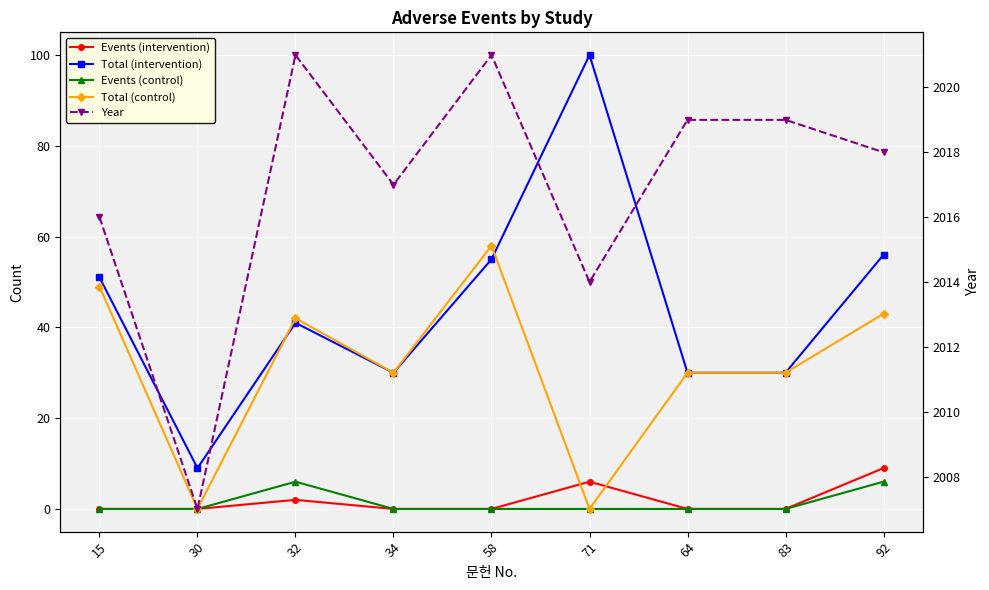

Reading left to right, transcribe all the data shown in this chart.

Events (intervention): 0	0	2	0	0	6	0	0	9
Total (intervention): 51	9	41	30	55	100	30	30	56
Events (control): 0	0	6	0	0	0	0	0	6
Total (control): 49	0	42	30	58	0	30	30	43
Year: 2016	2007	2021	2017	2021	2014	2019	2019	2018